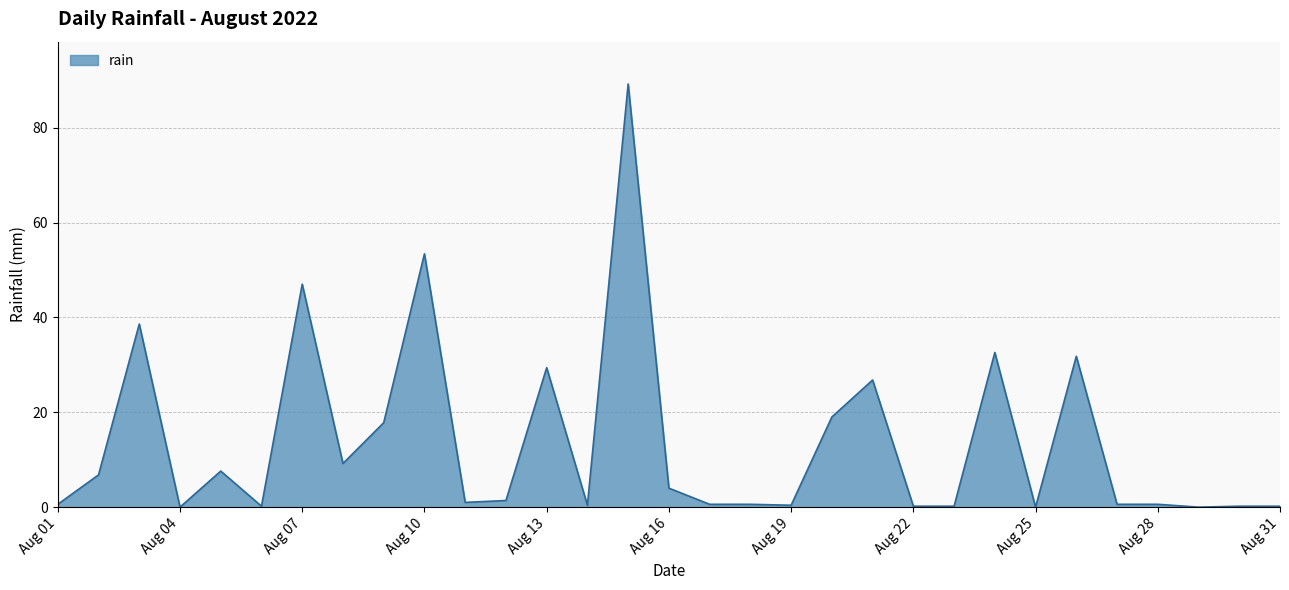

What is the greatest value displayed?

89.2